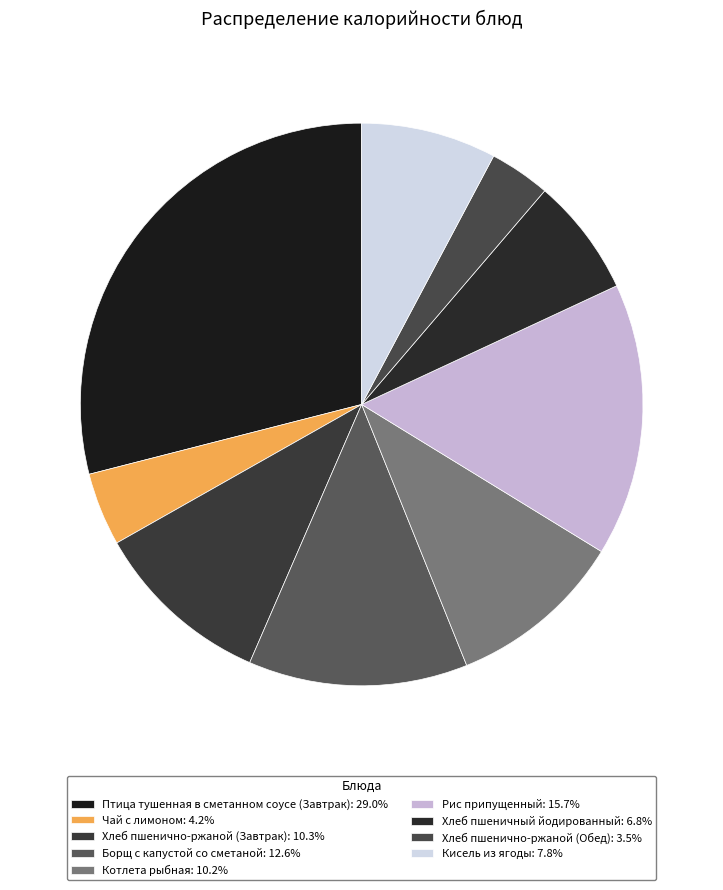

Rank the categories by value from highest to lowest.

Птица тушенная в сметанном соусе (Завтрак), Рис припущенный, Борщ с капустой со сметаной, Хлеб пшенично-ржаной (Завтрак), Котлета рыбная, Кисель из ягоды, Хлеб пшеничный йодированный, Чай с лимоном, Хлеб пшенично-ржаной (Обед)